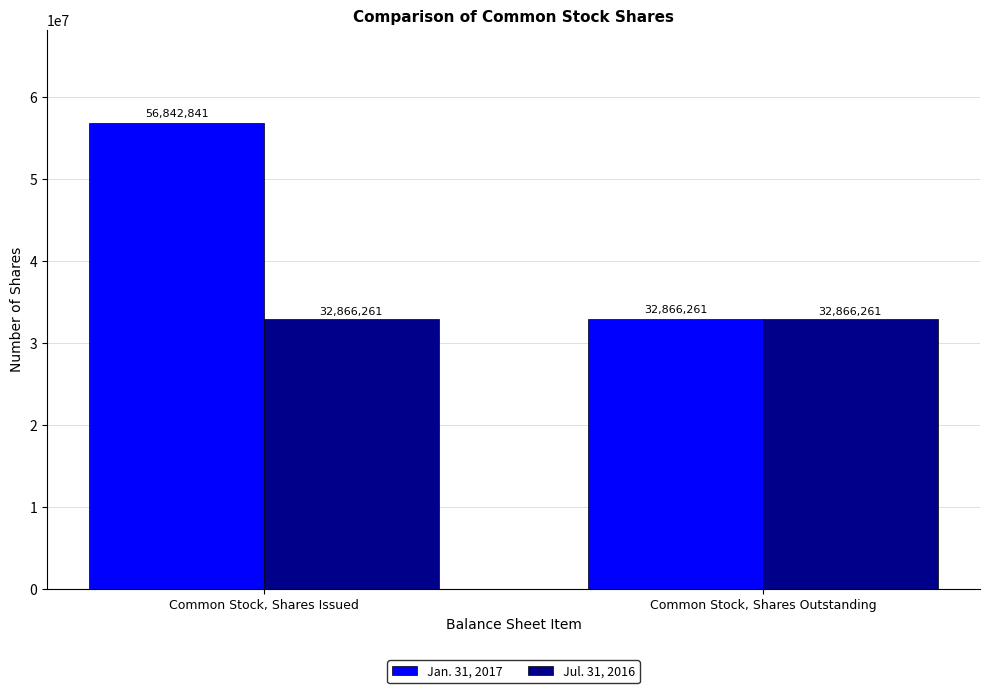

What value does the Jan. 31, 2017 series have at Common Stock, Shares Issued?

56842841